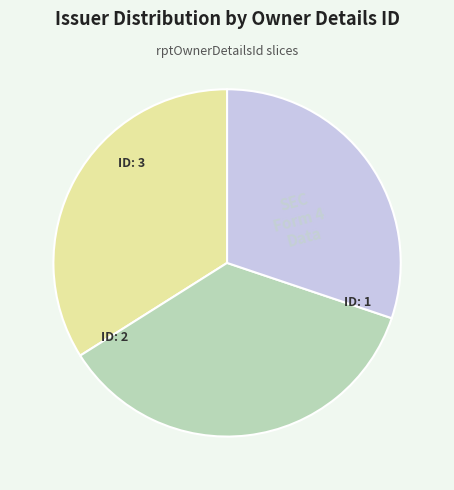

True or false: ID: 3 accounts for 23% of the total.

False